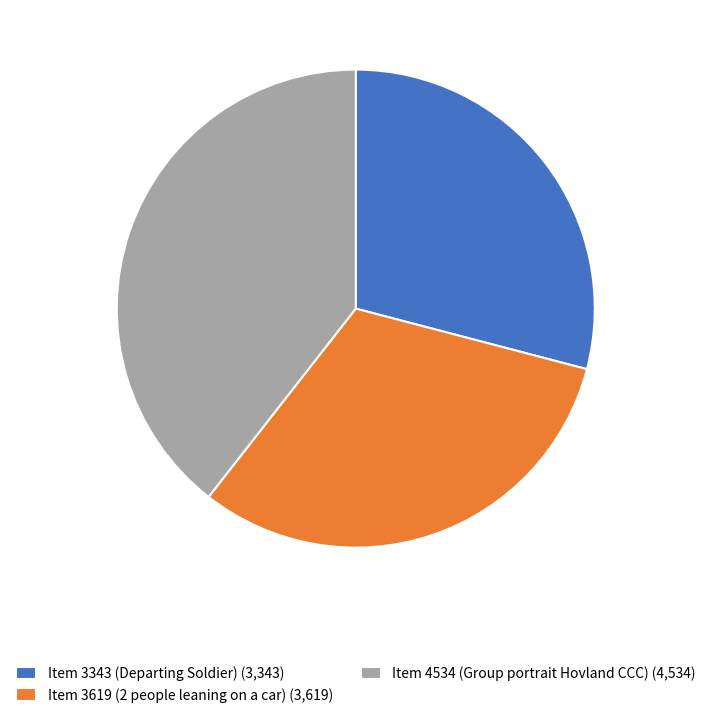

Is it true that Item 4534 (Group portrait Hovland CCC) (4,534) is 39% of the pie?

True